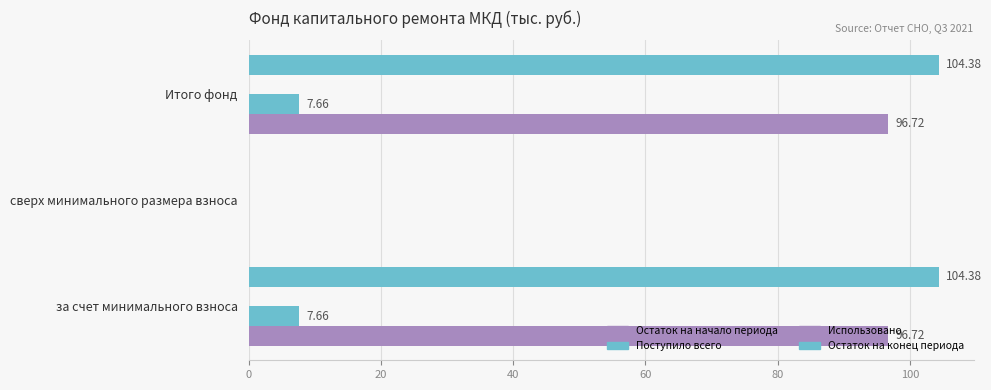

How many distinct data groups are displayed?

3